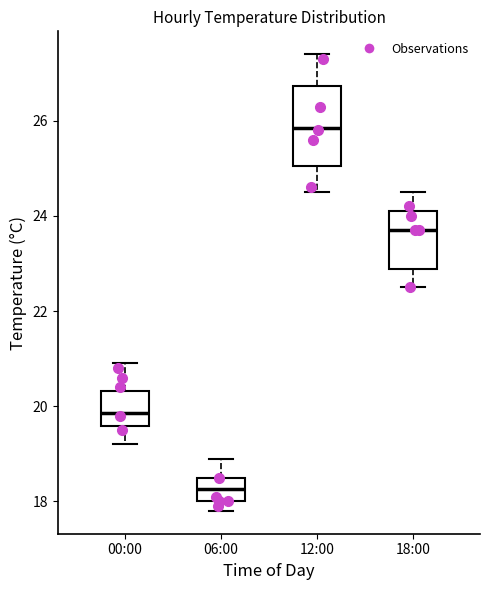

Reading left to right, read every box against the y-axis: the position of its median line, the range the box covers, and the ends of its whiskers. The values are not printed on the chart, so give them approximately, as read against the axis.

00:00: median 19.8, box 19.6 to 20.4, whiskers 19.2 to 21.0
06:00: median 18.2, box 18.0 to 18.6, whiskers 17.8 to 19.0
12:00: median 25.8, box 25.0 to 26.8, whiskers 24.6 to 27.4
18:00: median 23.8, box 22.8 to 24.2, whiskers 22.6 to 24.6